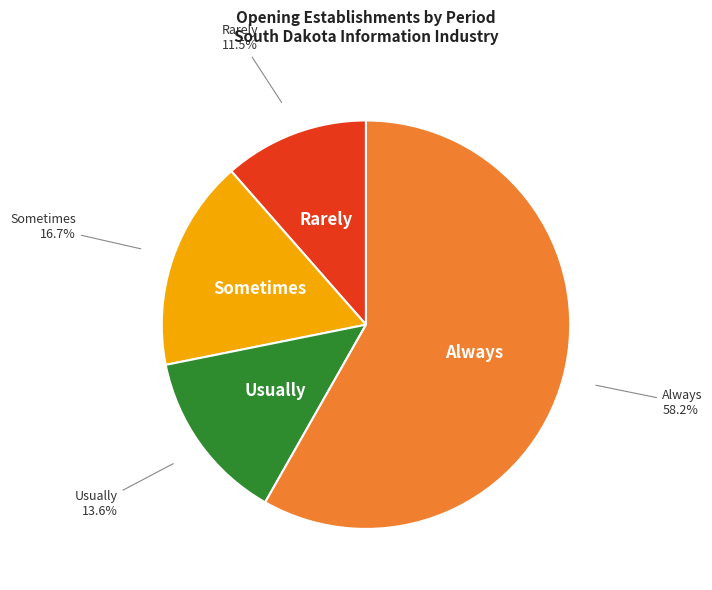

What is the total percentage of Always and Rarely?

69.7%